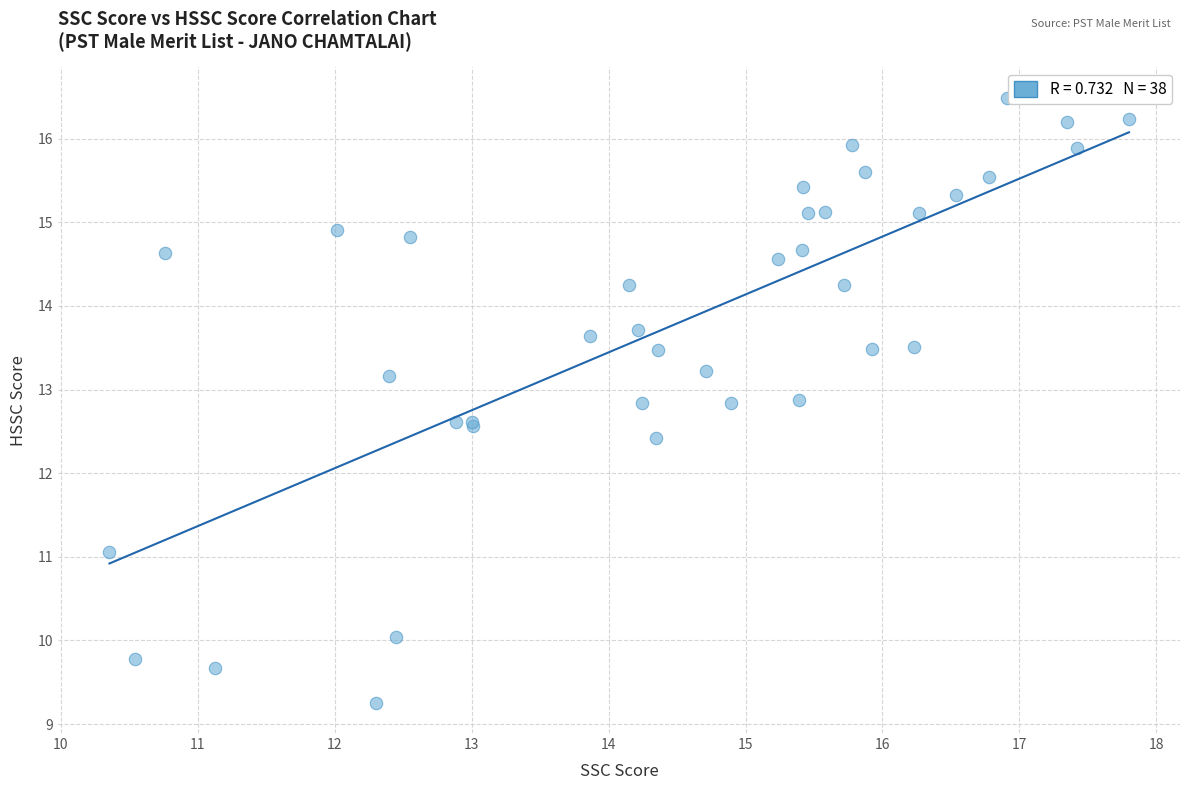

What Y value in the scatter plot is closest to 12?

12.4